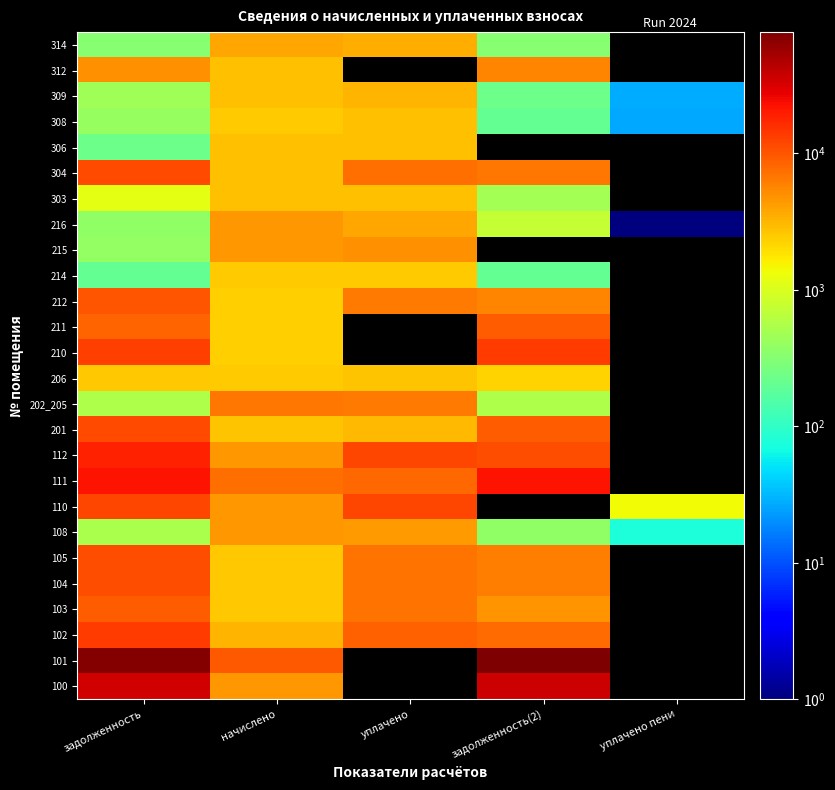

What is the minimum value shown in the chart?

0.1